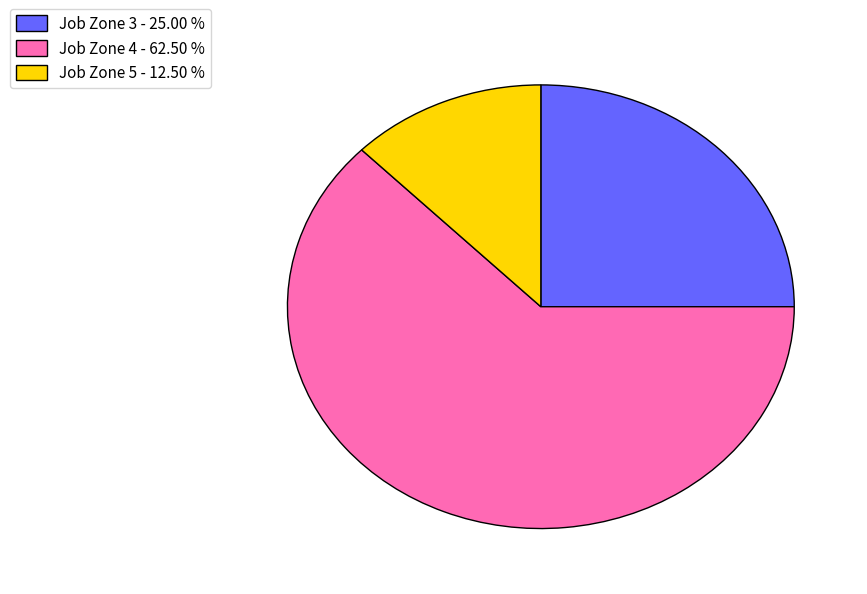

How many segments does this pie chart have?

3